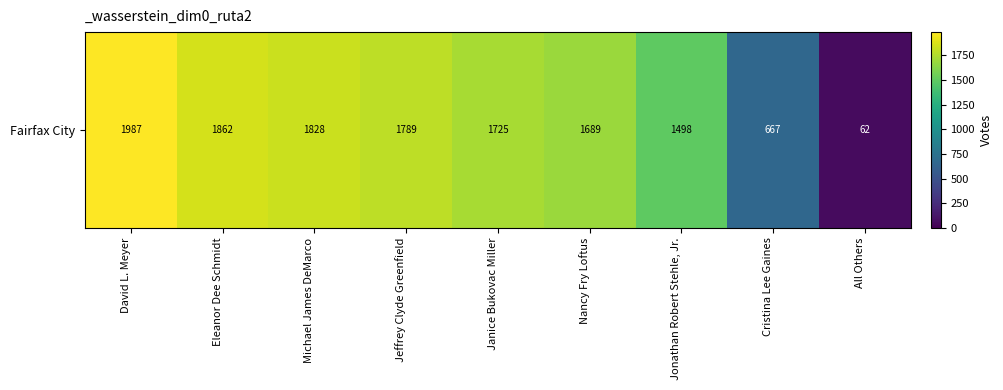

Count the number of values greater than 1725.

4